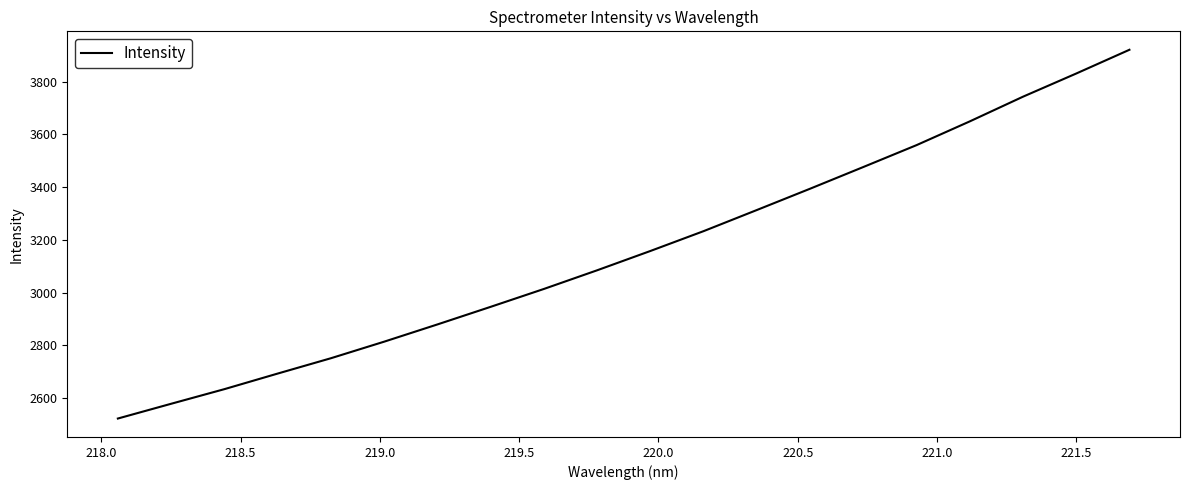

What is the greatest value displayed?

3920.3